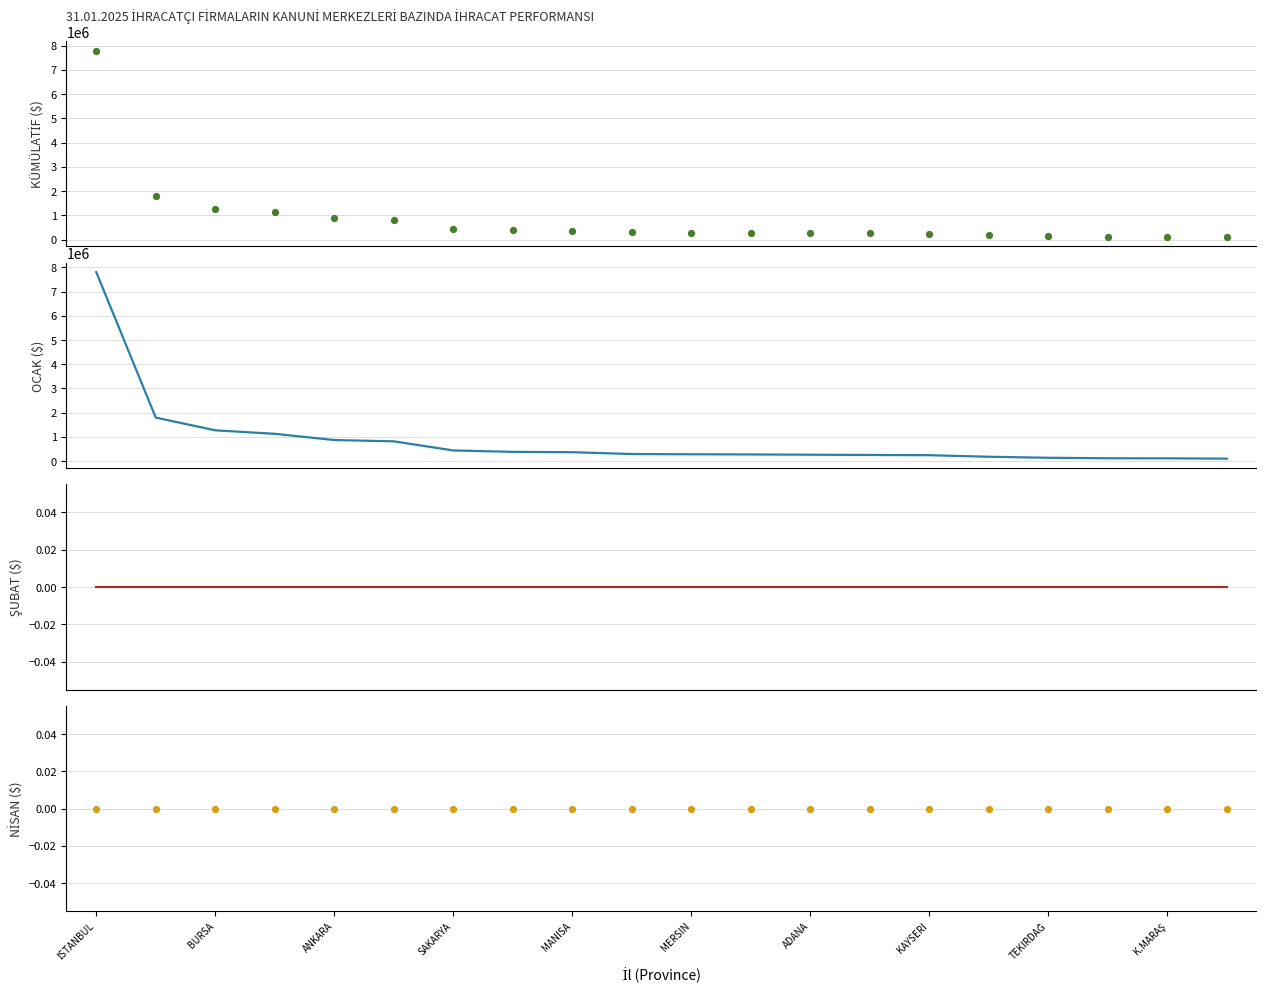

At how many categories does at least one series exceed 5320660?

1